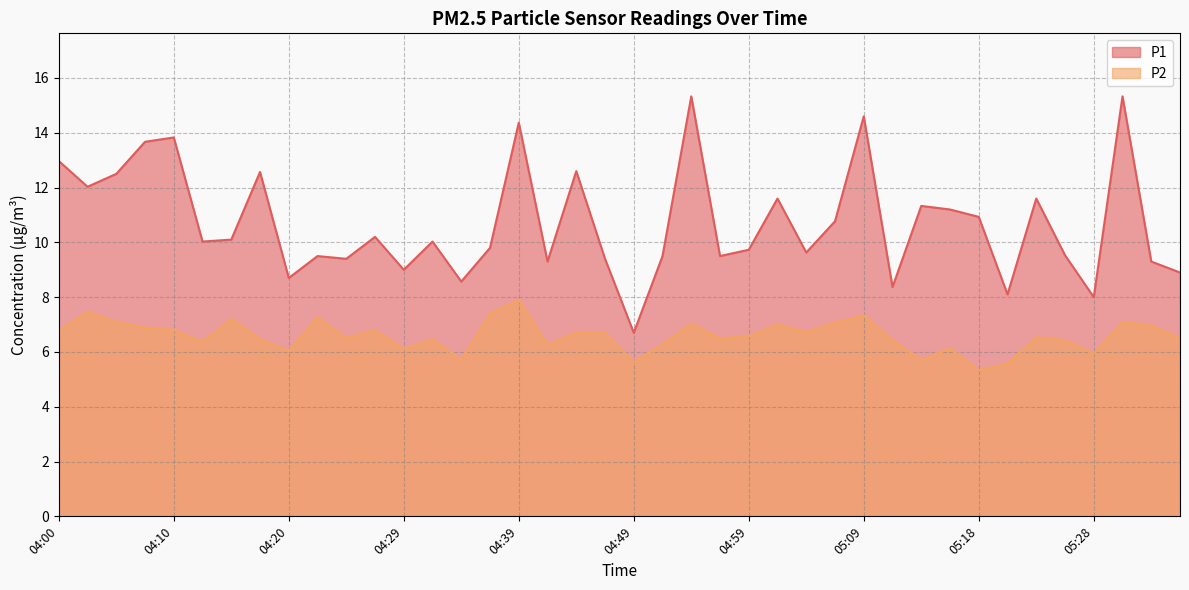

At which label does P1 reach its peak?

04:54